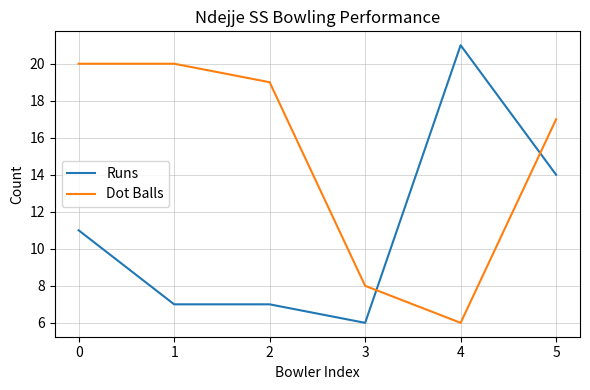

After their last crossing, which series has the higher values: Dot Balls or Runs?

Dot Balls